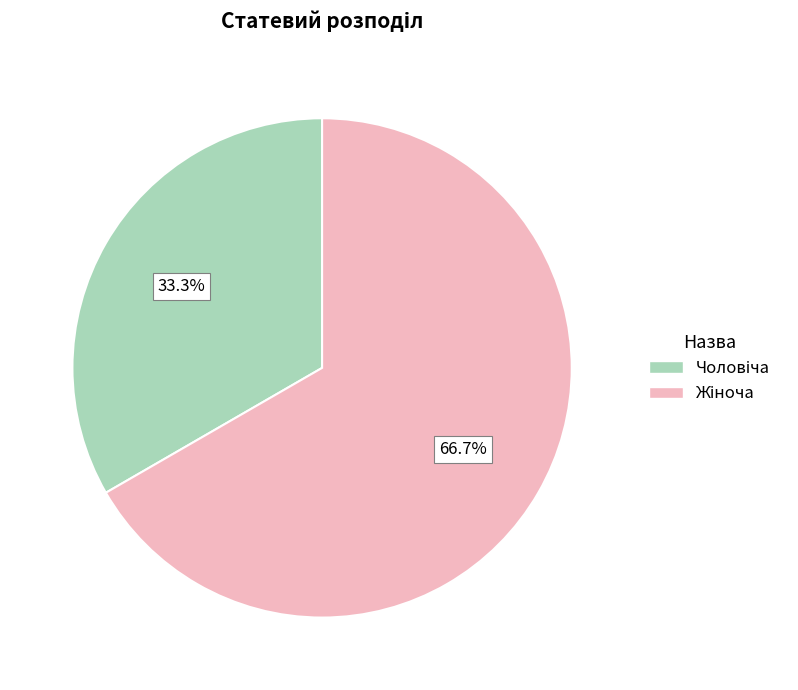

Does any single category account for the majority?

Yes